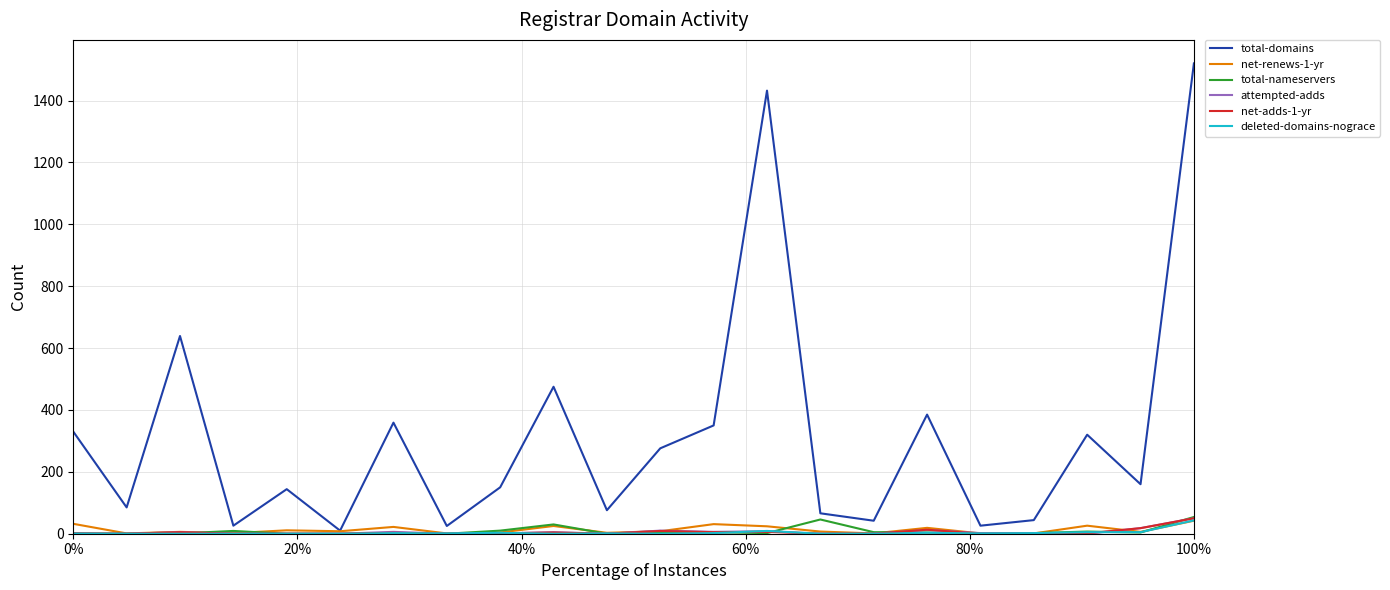

Which series has the largest total across all categories?

total-domains